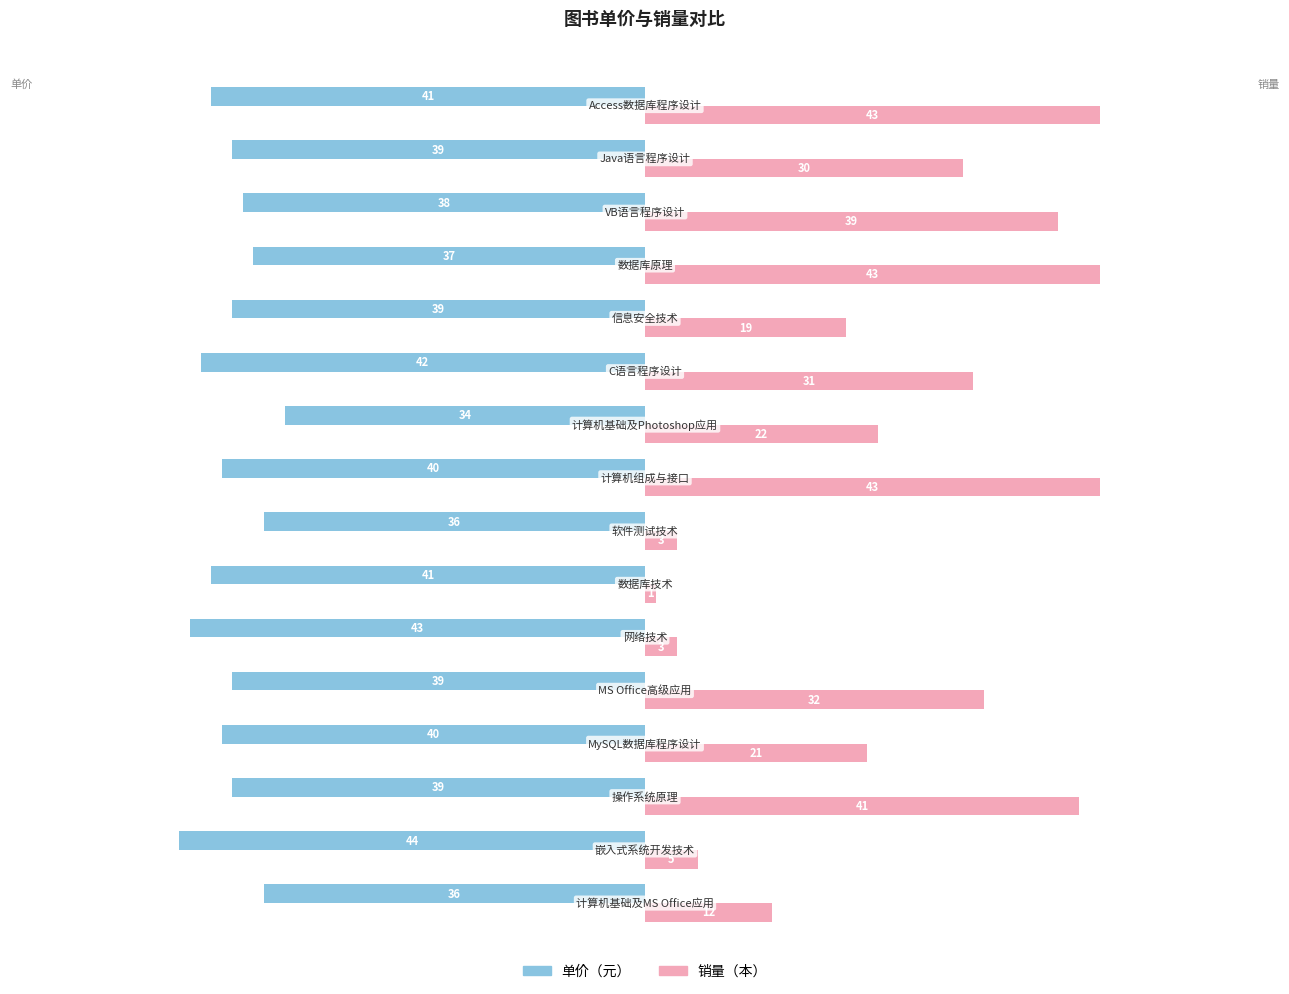

What is the maximum value shown in the chart?

43